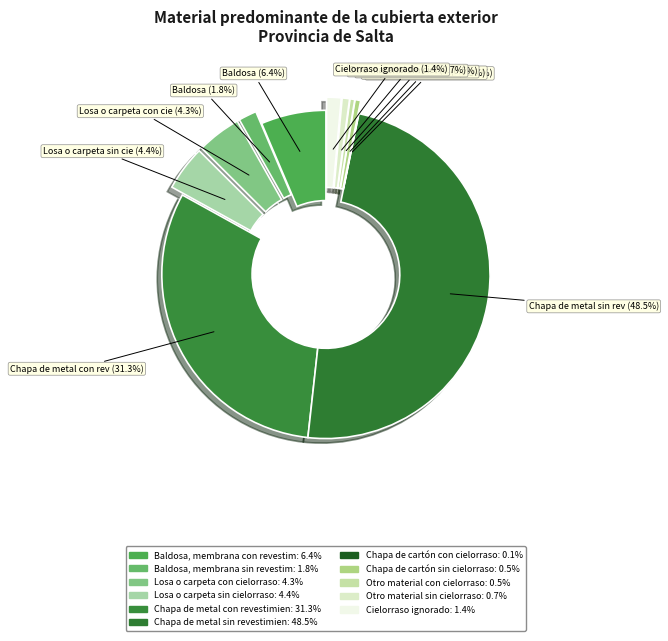

How many slices are in this pie chart?

11